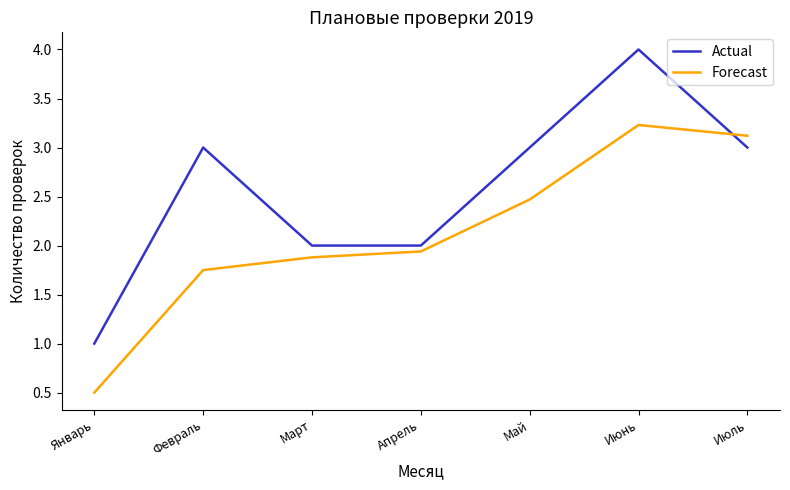

The Actual series shows 4.0 at Июнь. True or false?

True